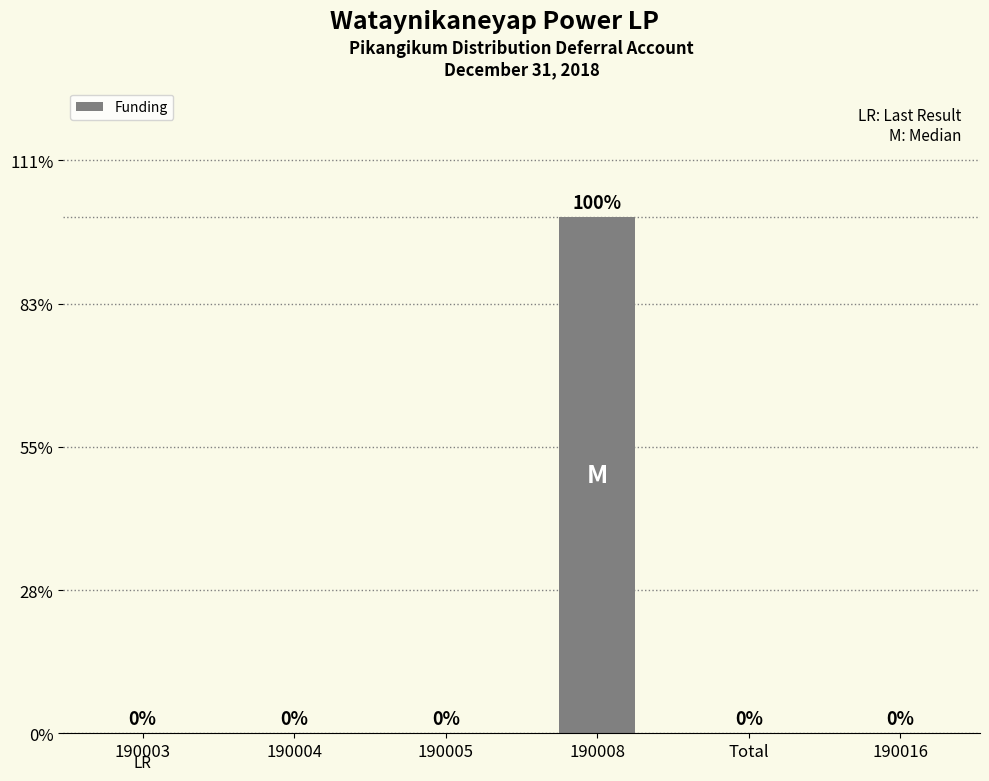

At which category does the chart reach its minimum across all series?

190003